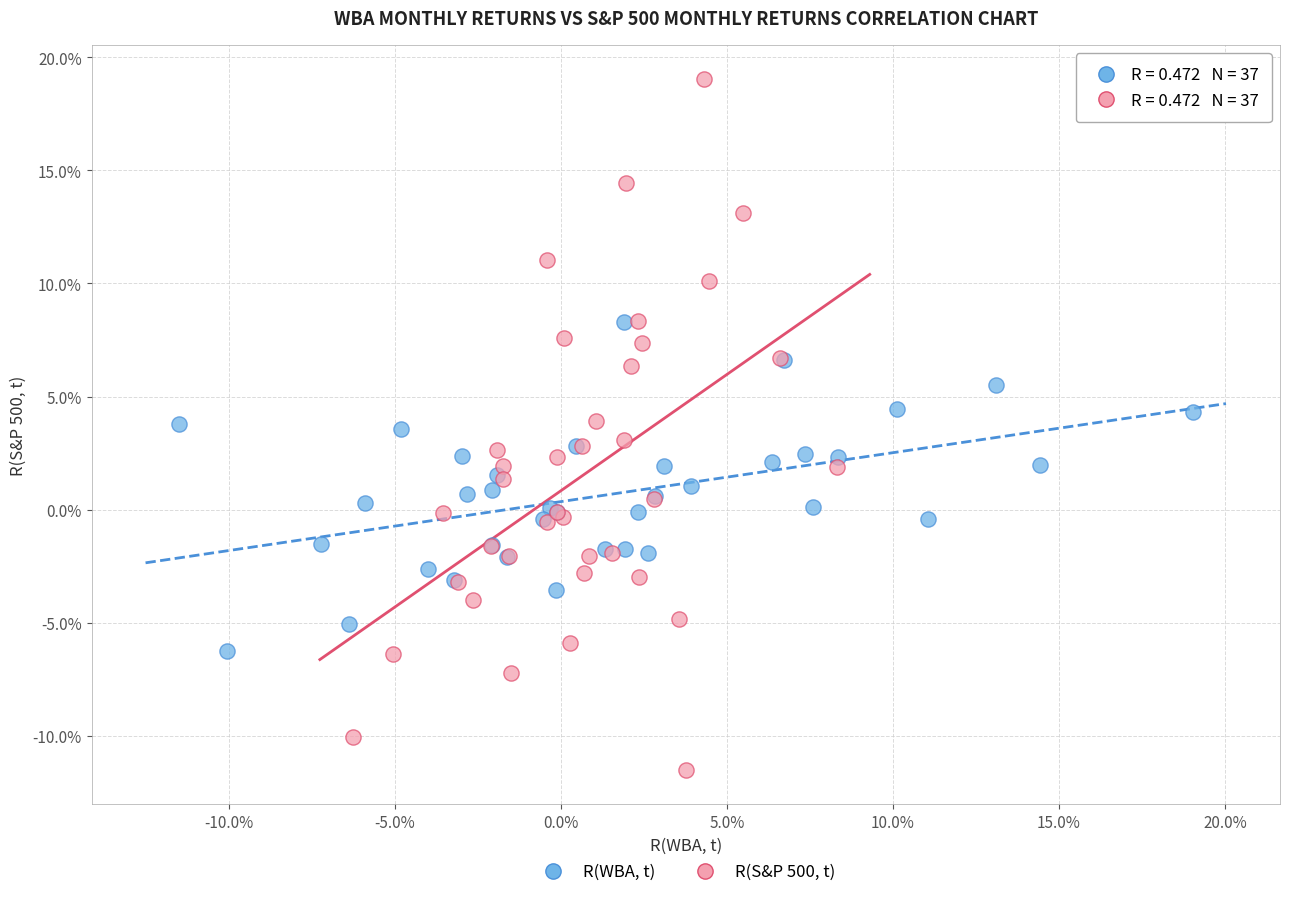

Which series contains the lowest Y value?

R(S&P 500, t)